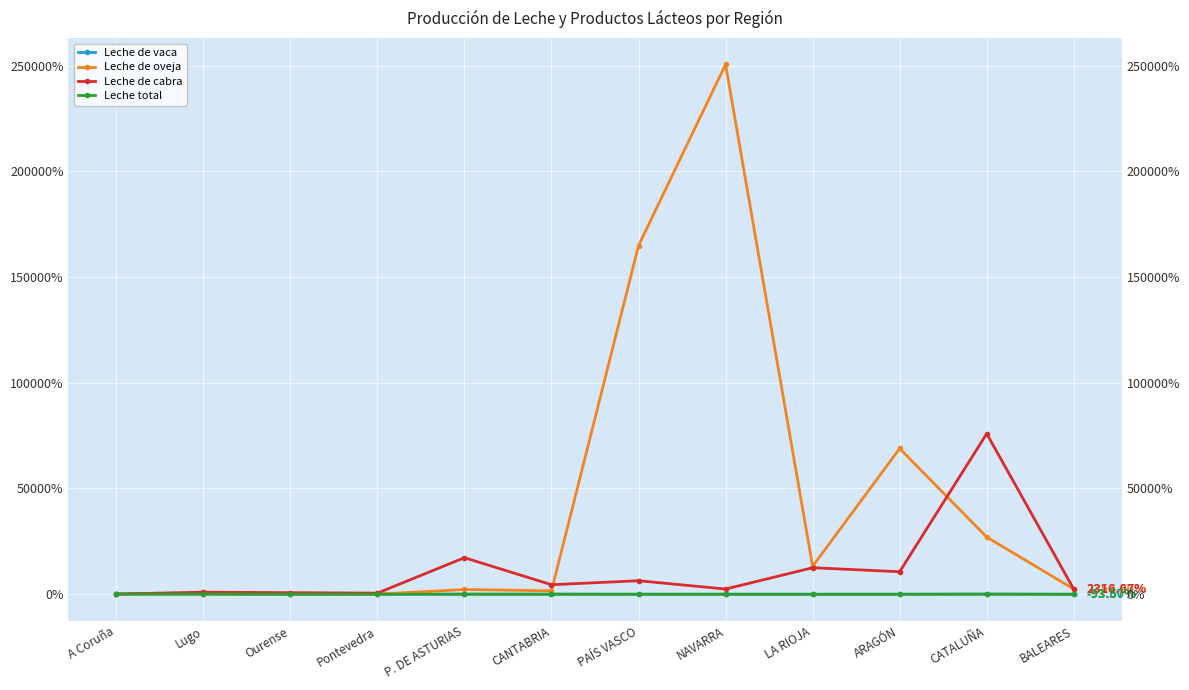

How many lines are shown in the chart?

4